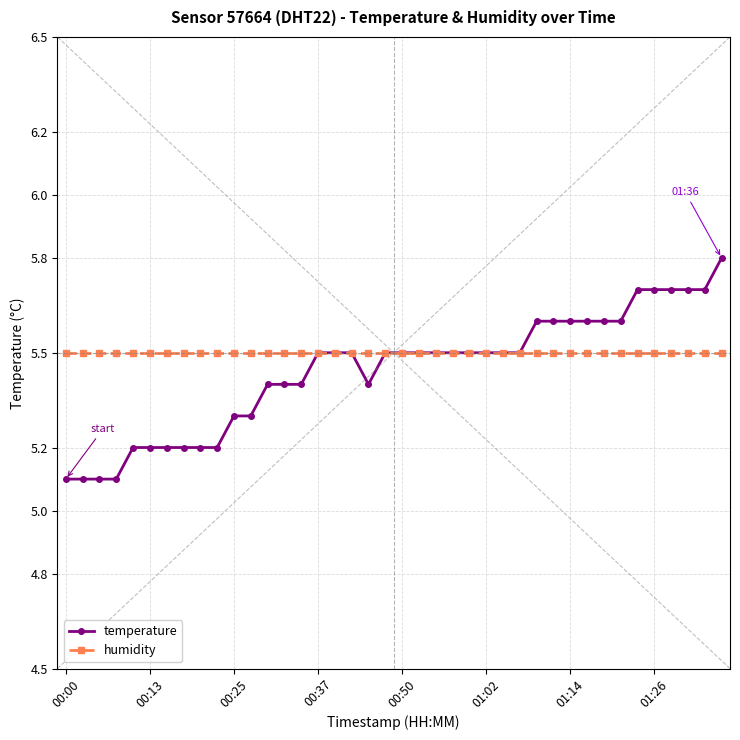

Reading left to right, what are all the values shown in this chart?

temperature: 5.1	5.1	5.1	5.1	5.2	5.2	5.2	5.2	5.2	5.2	5.3	5.3	5.4	5.4	5.4	5.5	5.5	5.5	5.4	5.5	5.5	5.5	5.5	5.5	5.5	5.5	5.5	5.5	5.6	5.6	5.6	5.6	5.6	5.6	5.7	5.7	5.7	5.7	5.7	5.8
humidity: 5.5	5.5	5.5	5.5	5.5	5.5	5.5	5.5	5.5	5.5	5.5	5.5	5.5	5.5	5.5	5.5	5.5	5.5	5.5	5.5	5.5	5.5	5.5	5.5	5.5	5.5	5.5	5.5	5.5	5.5	5.5	5.5	5.5	5.5	5.5	5.5	5.5	5.5	5.5	5.5